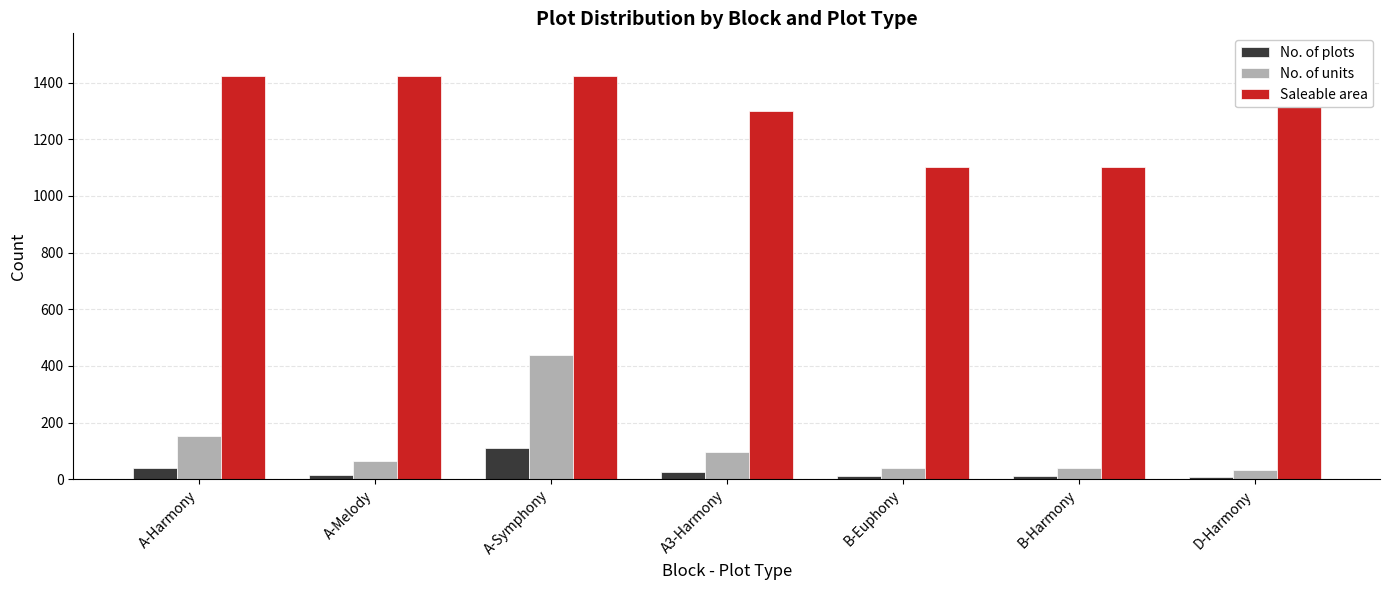

What is the average value of the Saleable area series?

1325